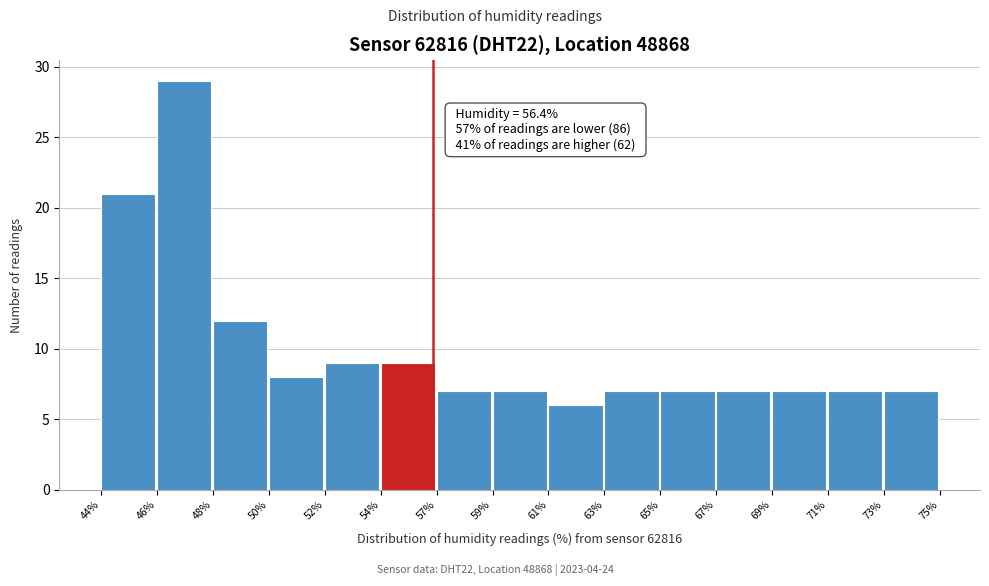

Reading left to right, what are all the values shown in this chart?

44%=21	46%=29	48%=12	50%=8	52%=9	54%=9	57%=7	59%=7	61%=6	63%=7	65%=7	67%=7	69%=7	71%=7	73%=7